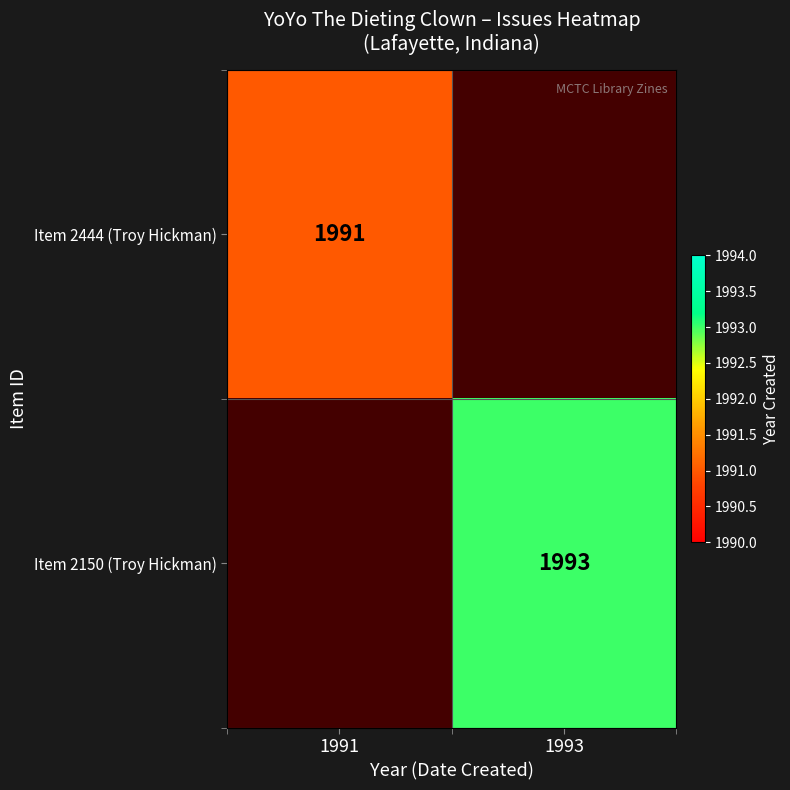

What is the maximum value shown in the chart?

1993.0